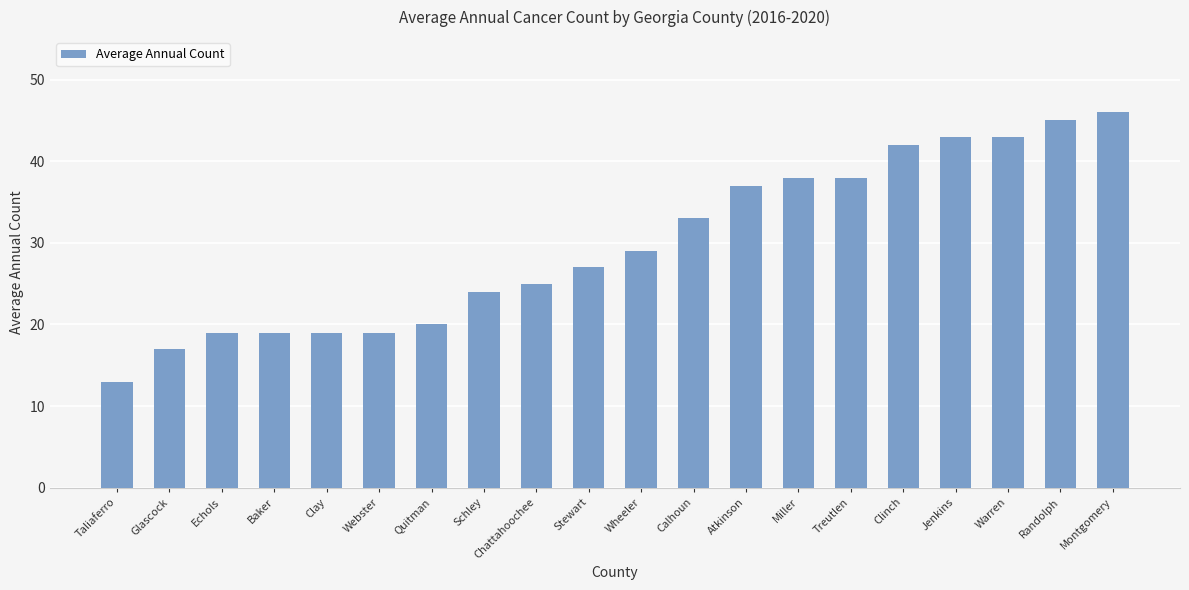

What is the label of the 3rd bar from the left?

Echols